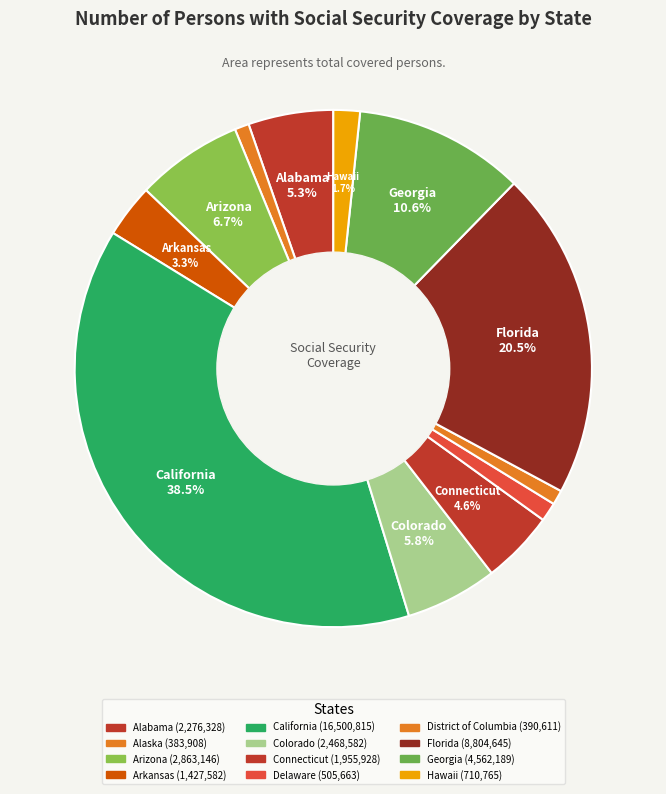

Count the number of slices in the pie.

12